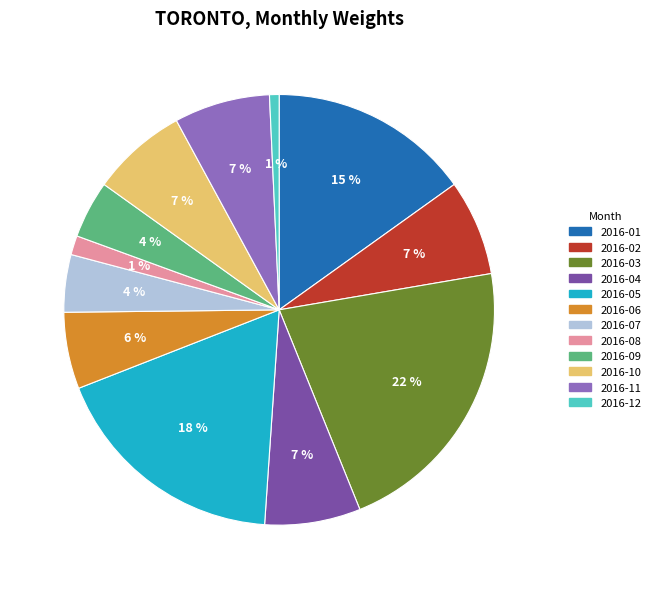

Does any single category account for the majority?

No